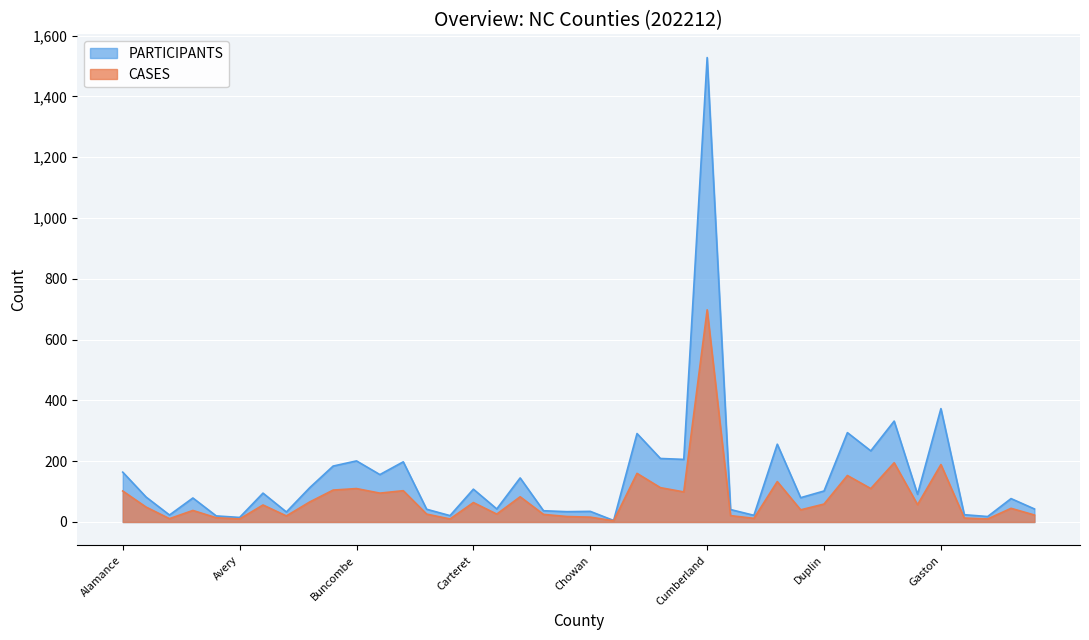

Reading left to right, what are all the values shown in this chart?

PARTICIPANTS: 164	82	23	79	20	15	95	33	113	184	201	156	198	42	21	108	43	145	37	34	35	5	291	209	206	1528	41	22	256	80	102	294	234	332	91	373	24	18	77	43
CASES: 102	49	11	38	14	10	56	20	66	105	110	95	103	26	10	64	26	83	25	18	16	4	160	113	99	698	21	12	133	40	59	153	110	195	57	189	13	10	45	23